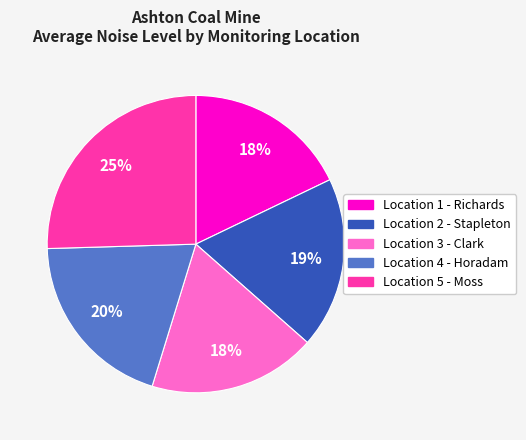

Which slice is the largest?

Location 5 - Moss